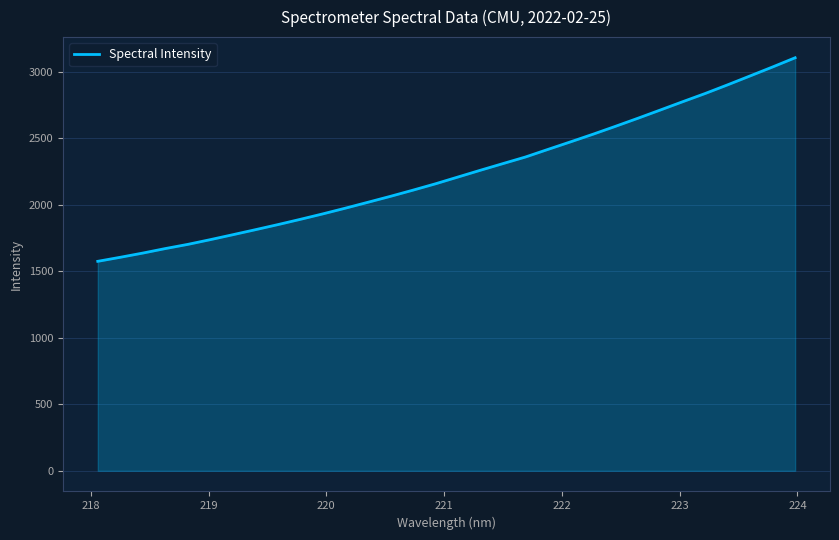

What is the maximum value shown in the chart?

3104.5